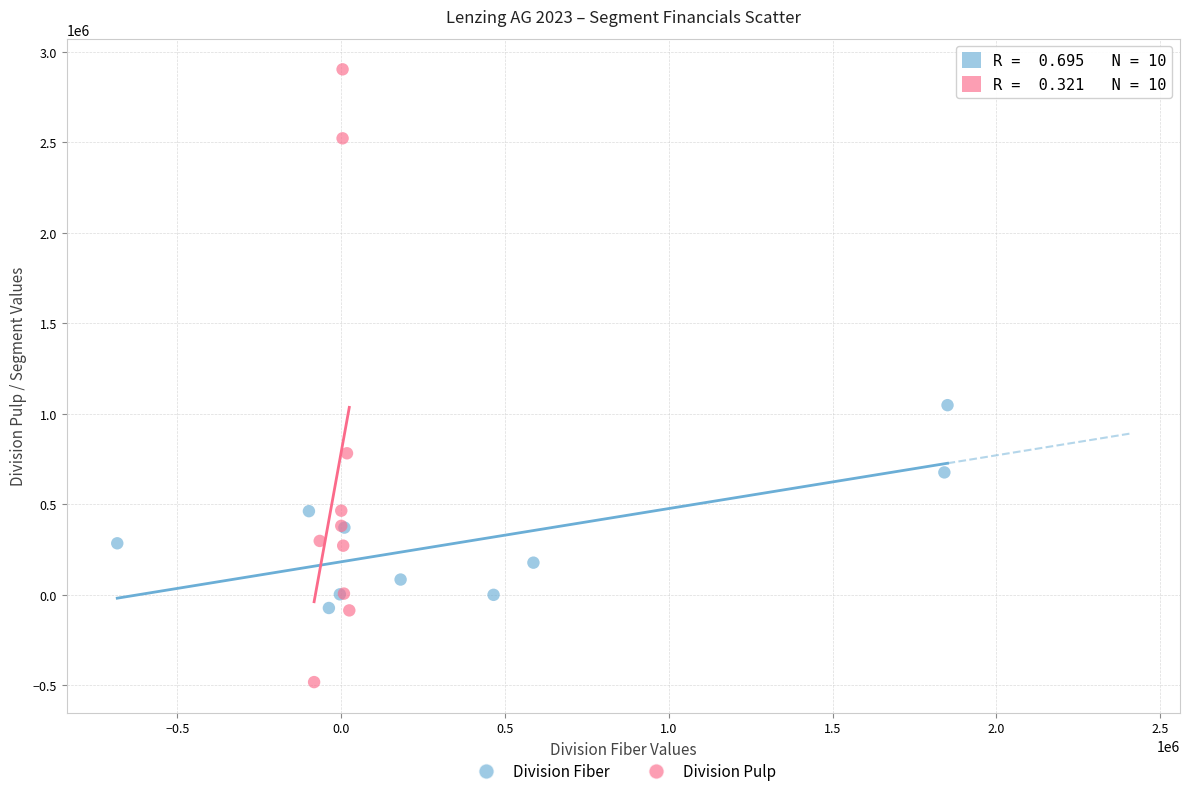

Which series contains the highest Y value?

Division Pulp